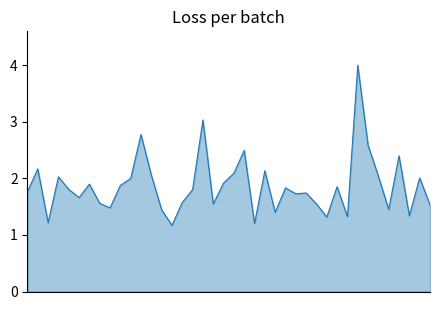

Does the chart display data point markers on the line(s)?

No